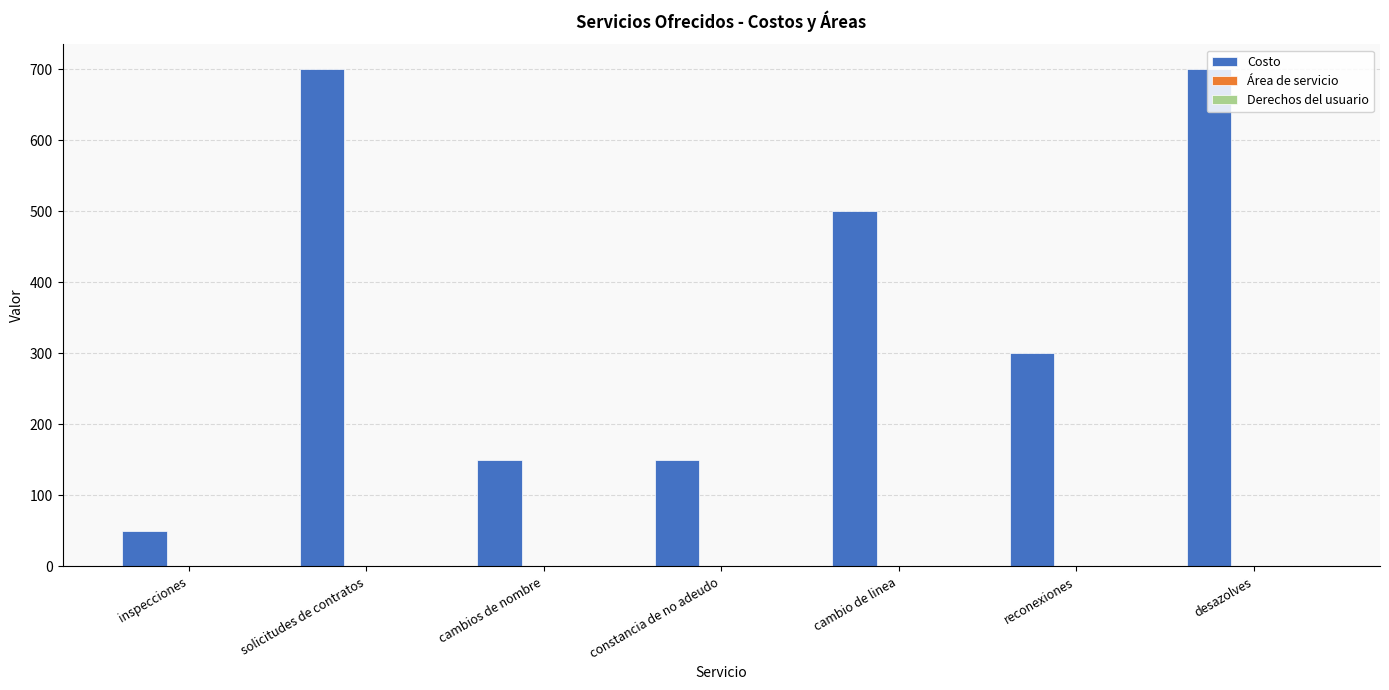

Is it true that Costo equals 447 at desazolves?

False